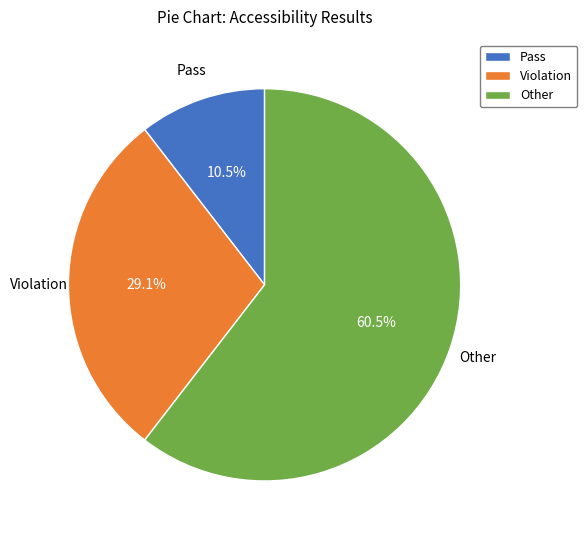

What is the largest slice in the pie chart?

Other